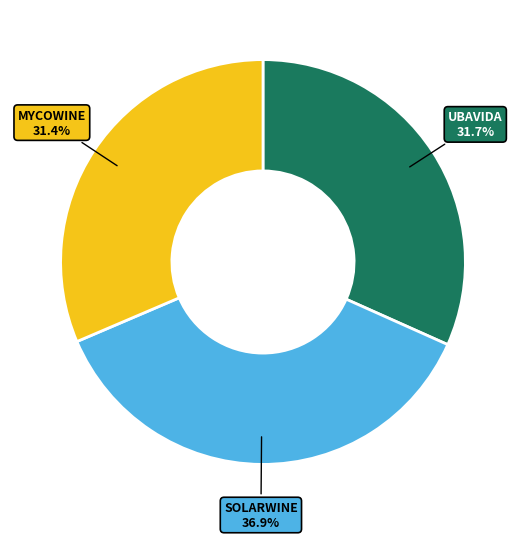

How many segments does this pie chart have?

3